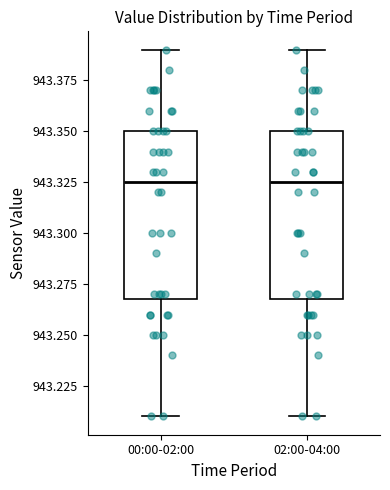

Reading left to right, transcribe this box plot: for each box, give where its median line is, the range the box spans, and where its two whiskers end, as read against the y-axis. The values are not printed on the chart, so give them approximately, as read against the axis.

00:00-02:00: median 943.325, box 943.270 to 943.350, whiskers 943.210 to 943.390
02:00-04:00: median 943.325, box 943.270 to 943.350, whiskers 943.210 to 943.390